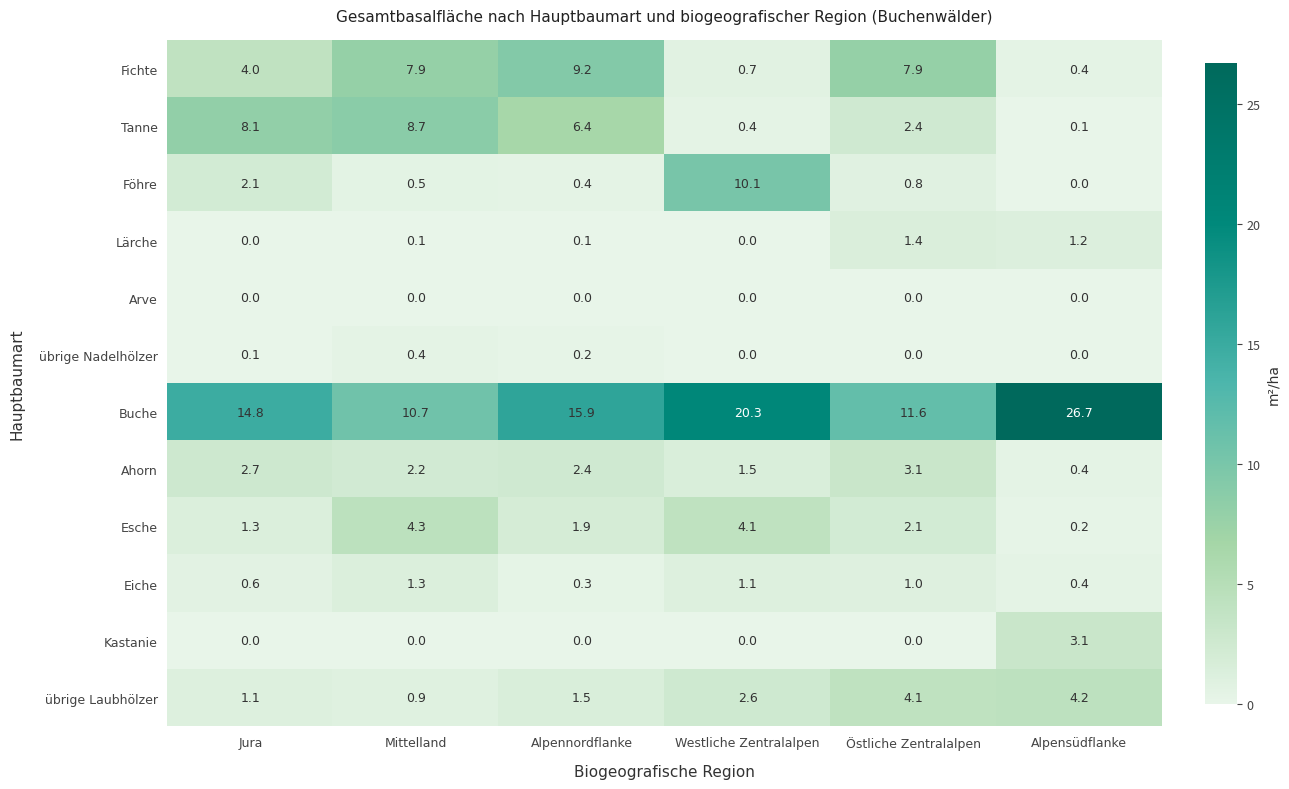

Where is Buche nearest to the value 18?

Alpennordflanke